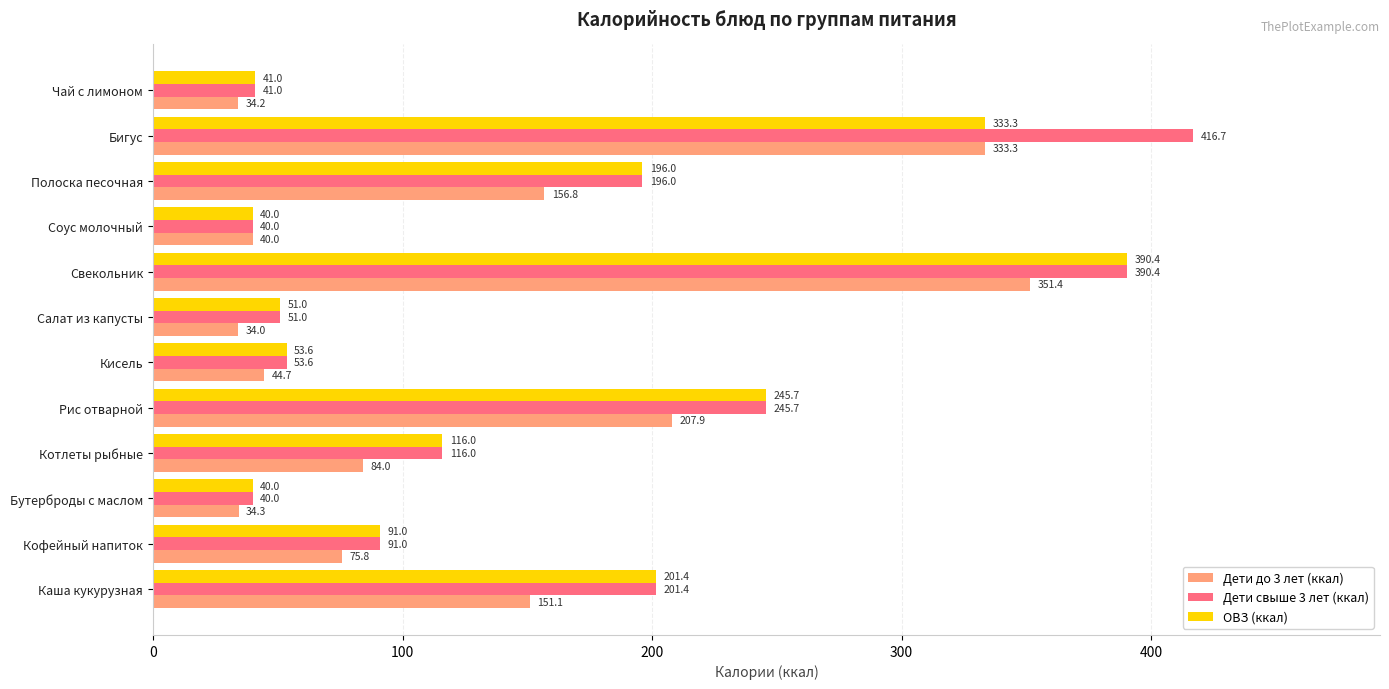

What is the difference between the maximum and minimum values in the Дети до 3 лет (ккал) series?

317.4